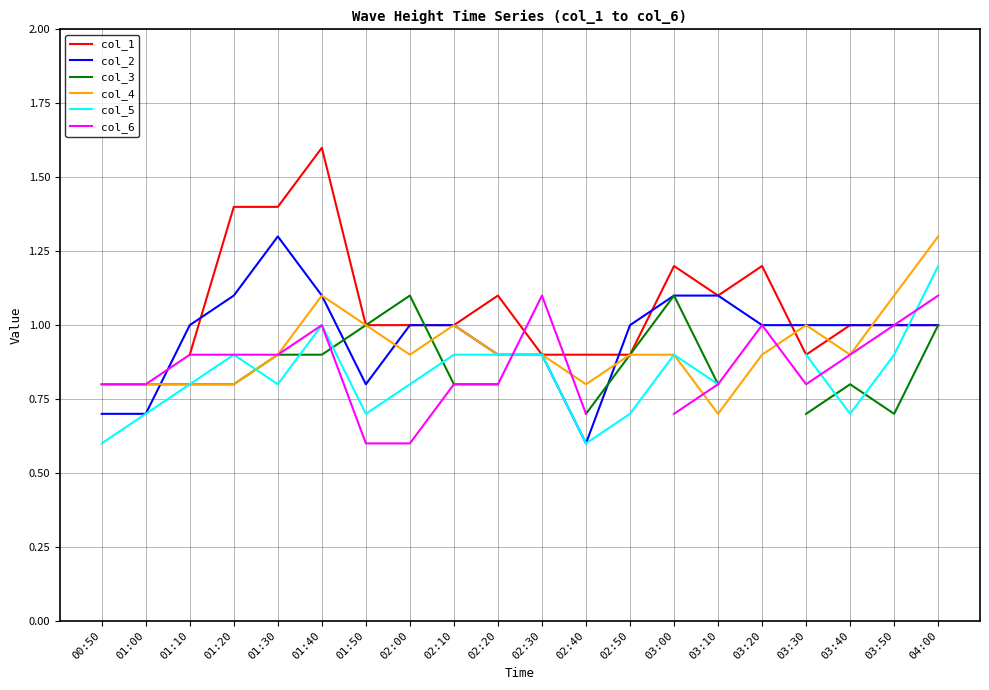

Count the number of categories in the chart.

20